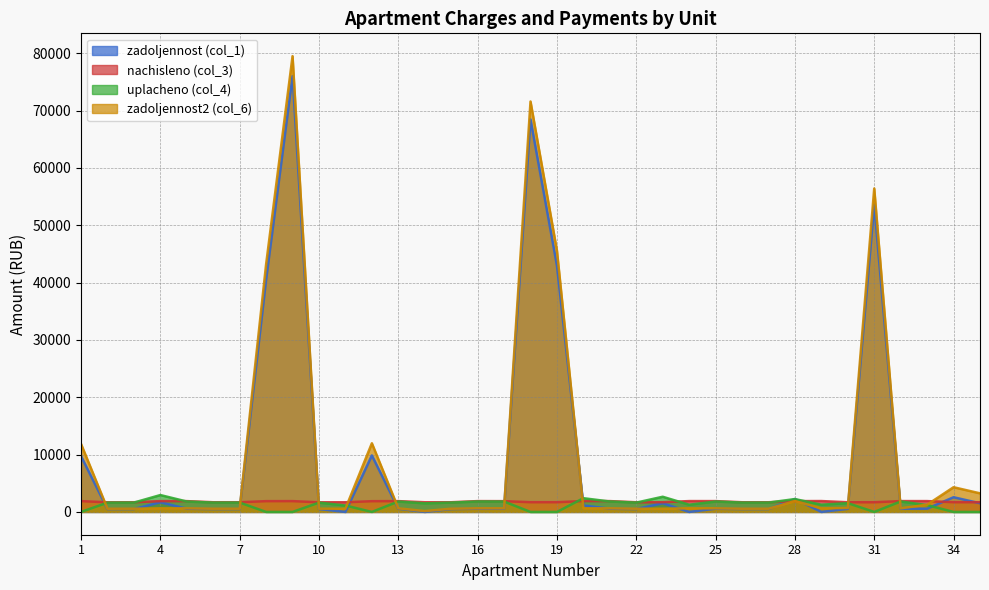

What is the difference between the highest and lowest values at 14?

1686.8